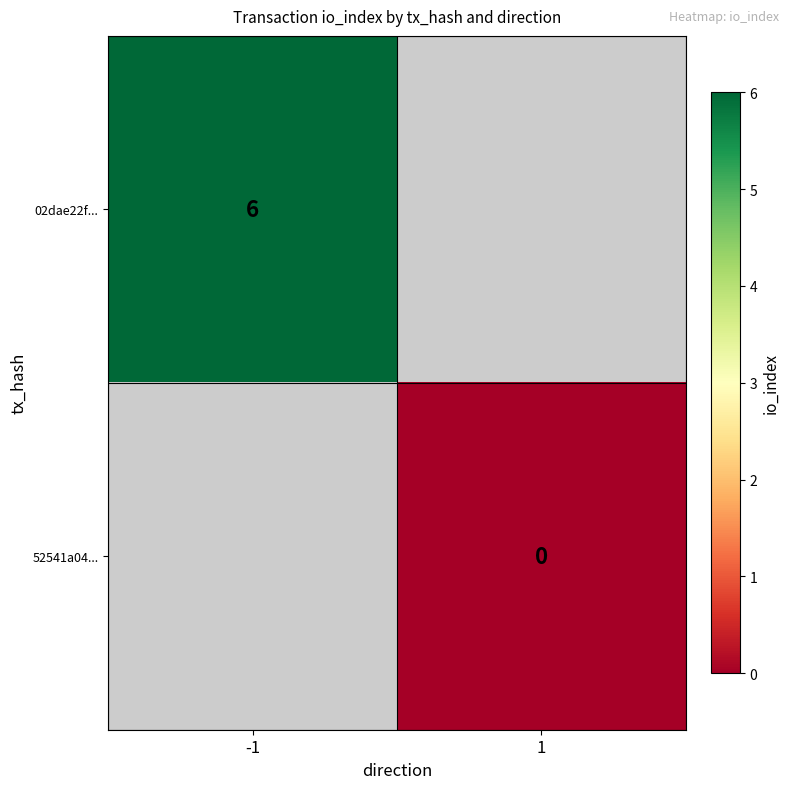

The 02dae22f... series shows 9.7 at -1. True or false?

False